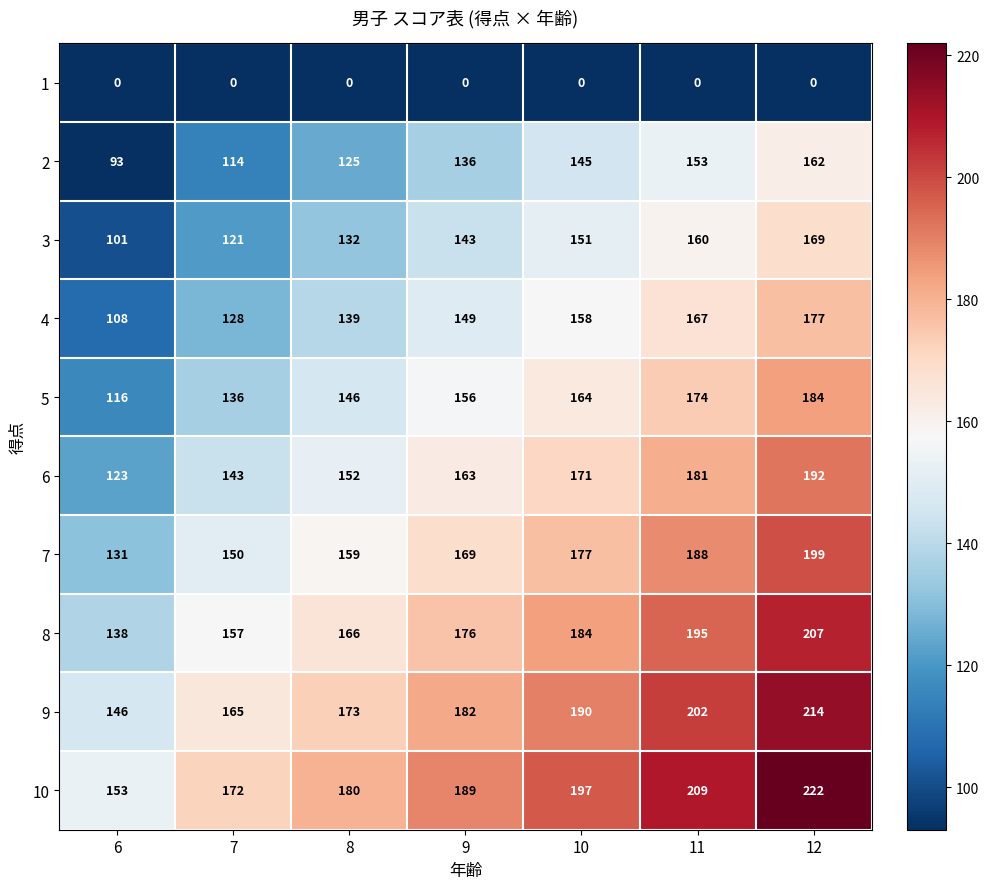

What is the sum of the 4 values at 8 and 7?

267